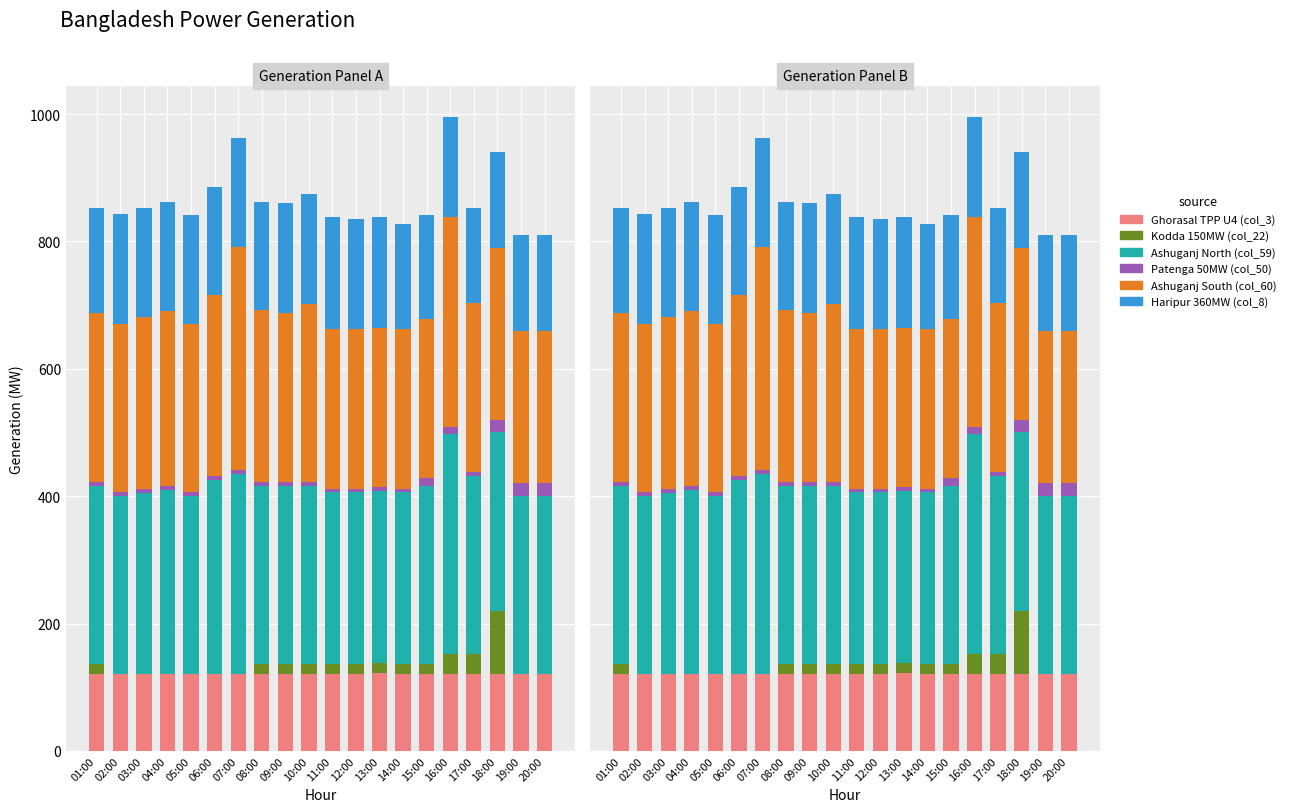

What is the label of the 7th bar from the left?

07:00